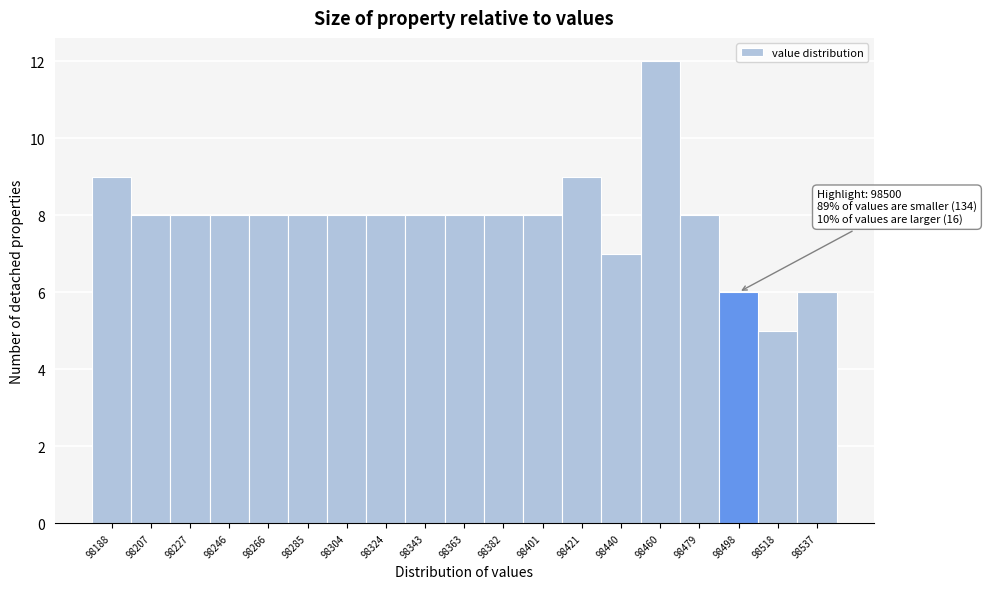

Reading left to right, list all the values displayed in this chart.

98188=9	98207=8	98227=8	98246=8	98266=8	98285=8	98304=8	98324=8	98343=8	98363=8	98382=8	98401=8	98421=9	98440=7	98460=12	98479=8	98498=6	98518=5	98537=6